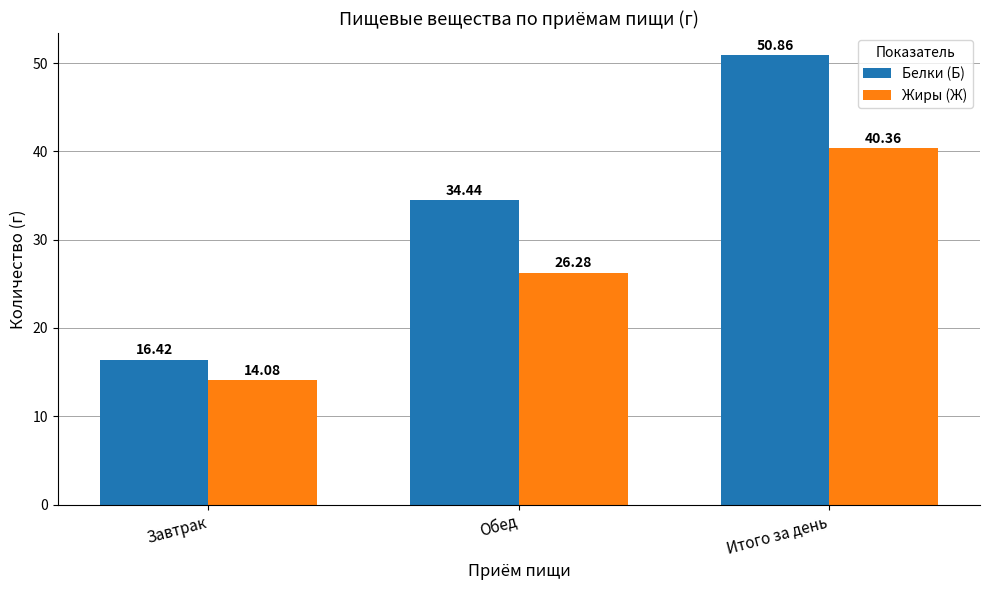

What is the greatest value displayed?

50.9